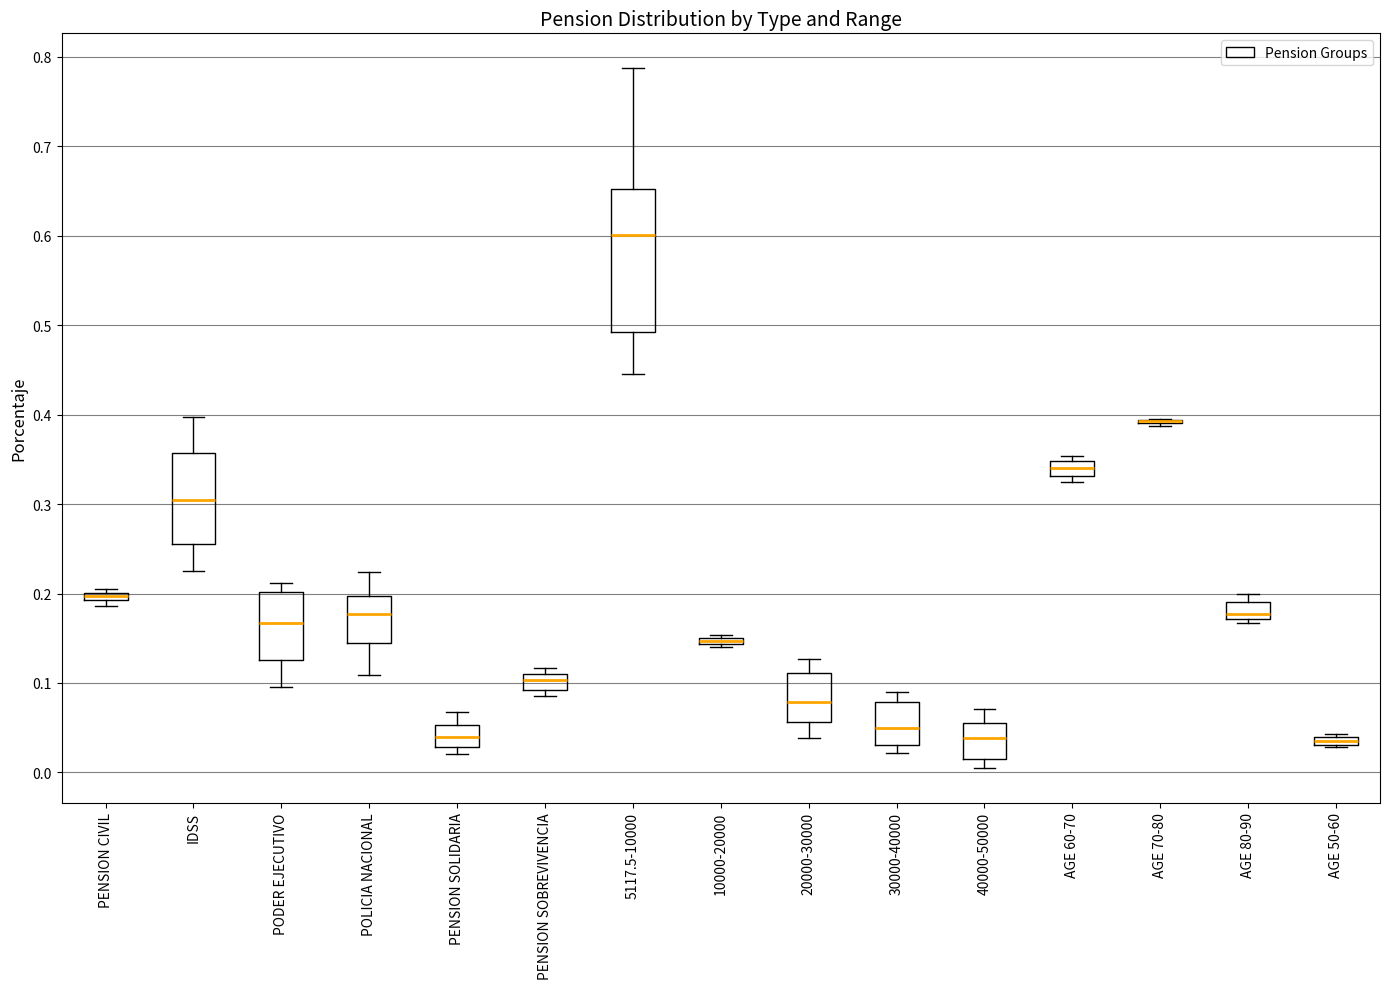

Where does the median line of the box for 40000-50000 sit on the y-axis? The values are not printed on the chart, so give them approximately, as read against the axis.

0.04